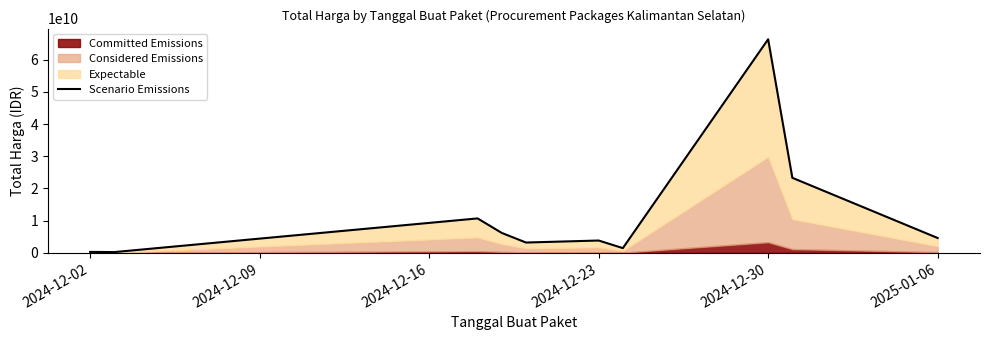

How many data points are less than 4613012370?

5